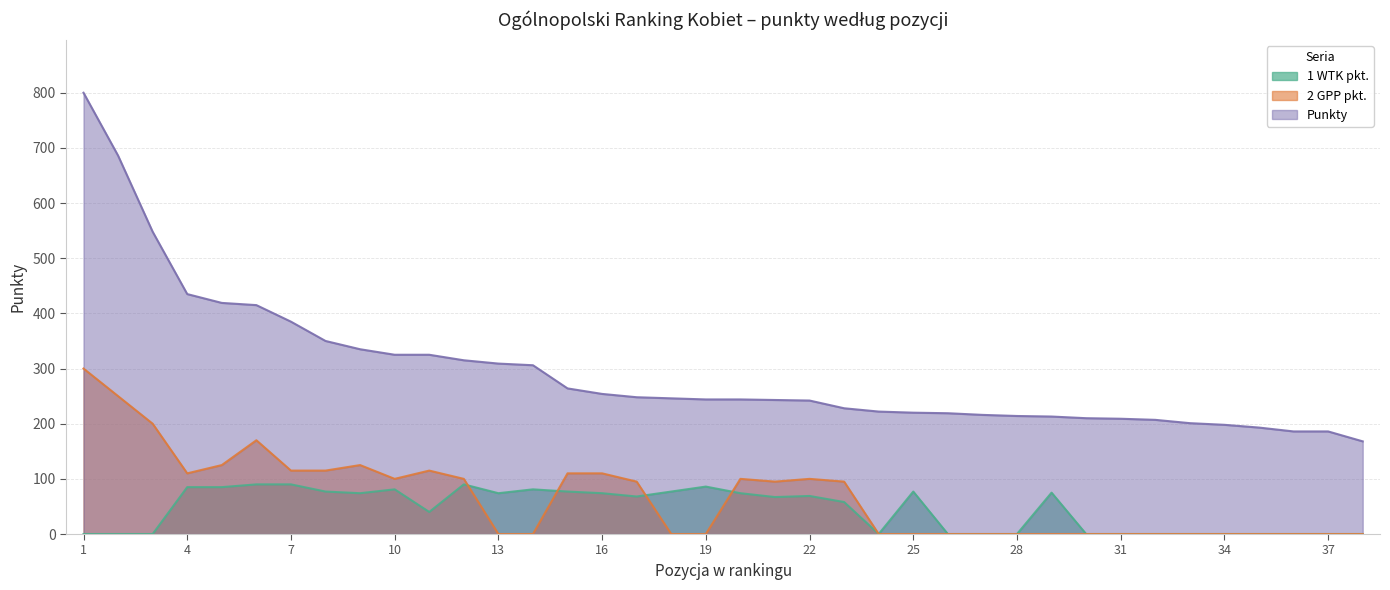

How many distinct data groups are displayed?

3